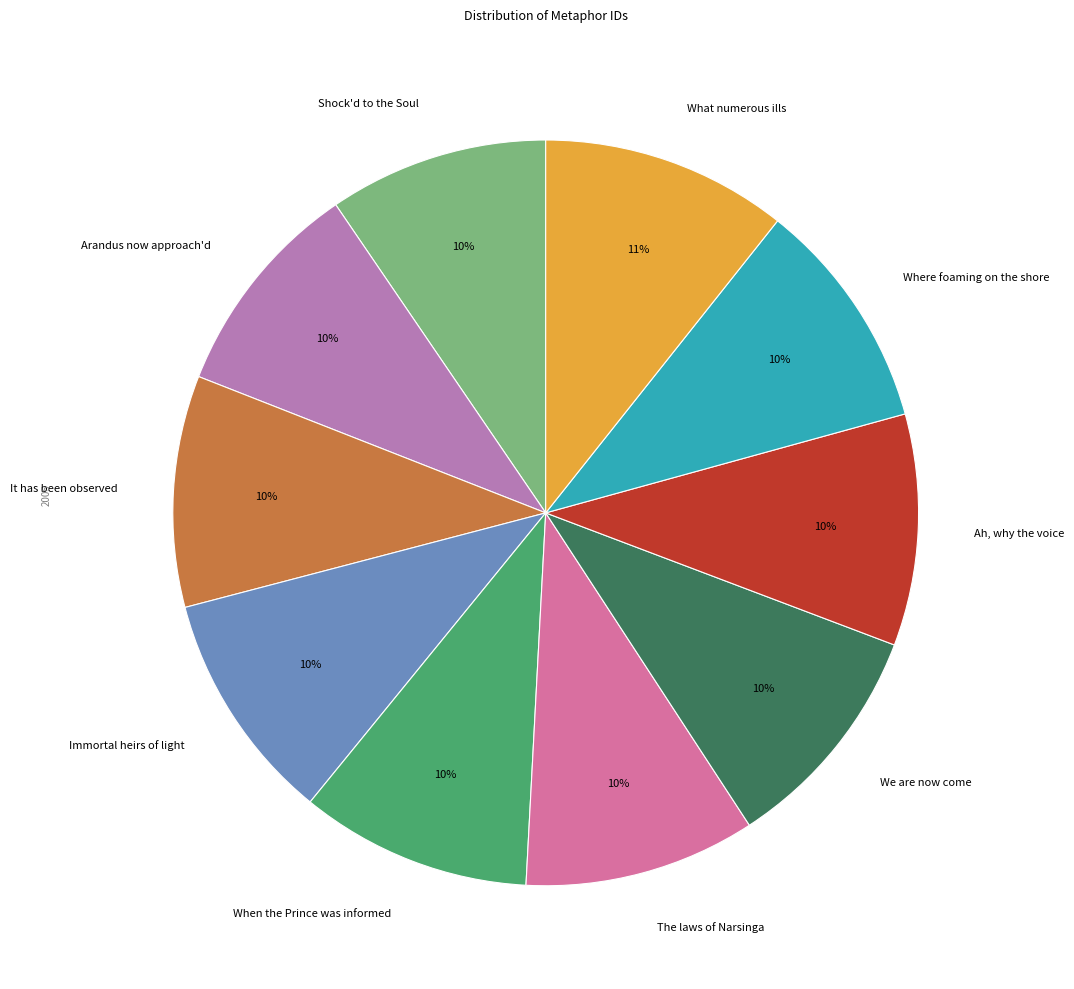

What percentage is the It has been observed slice, to the nearest percent?

10%